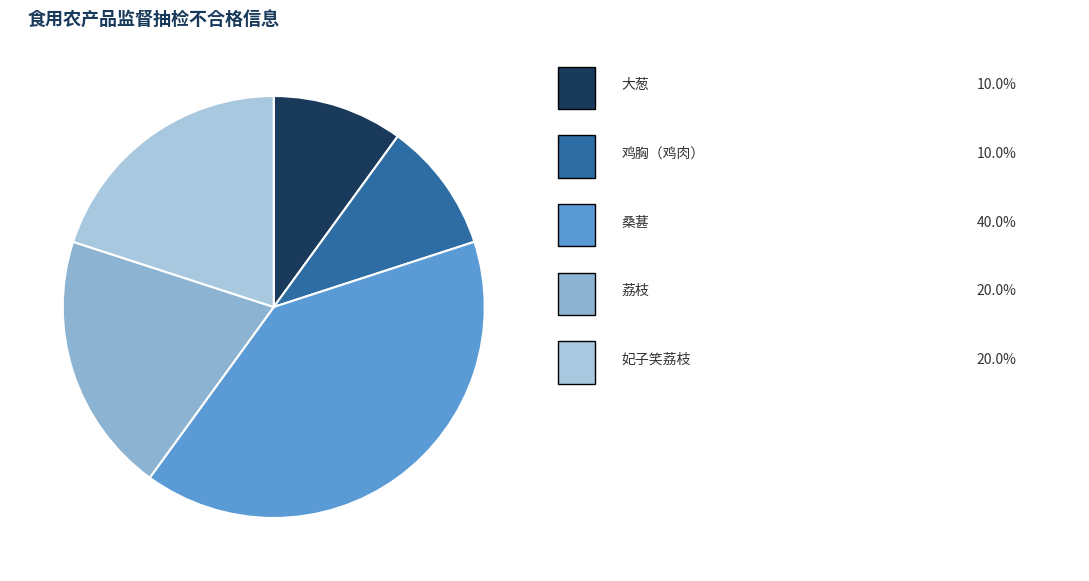

Count the number of slices in the pie.

5